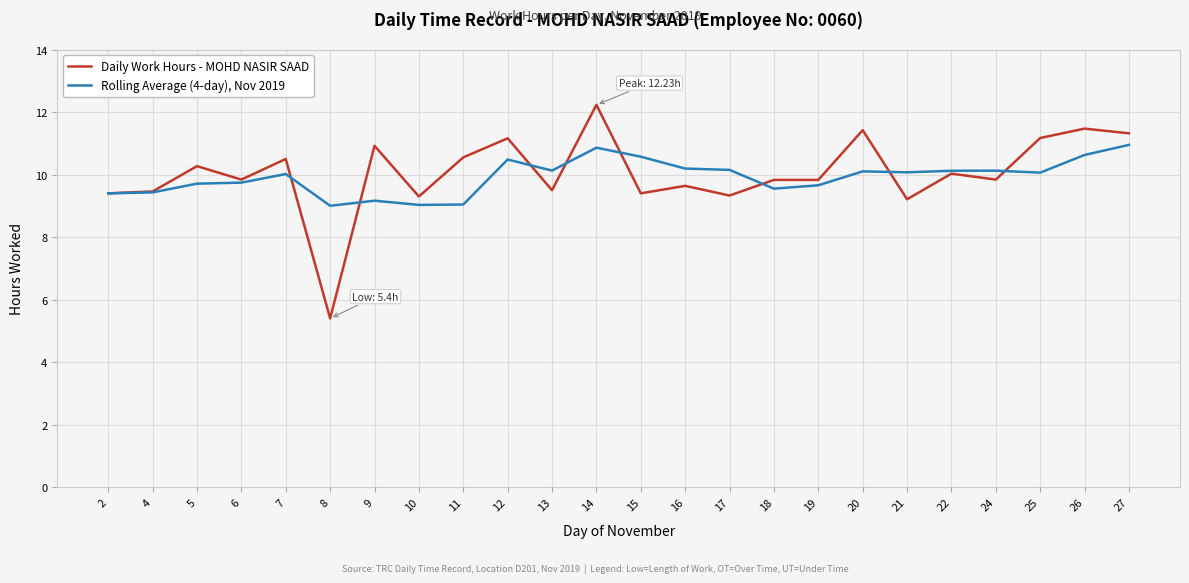

What is the lowest value of the Daily Work Hours - MOHD NASIR SAAD series?

5.4